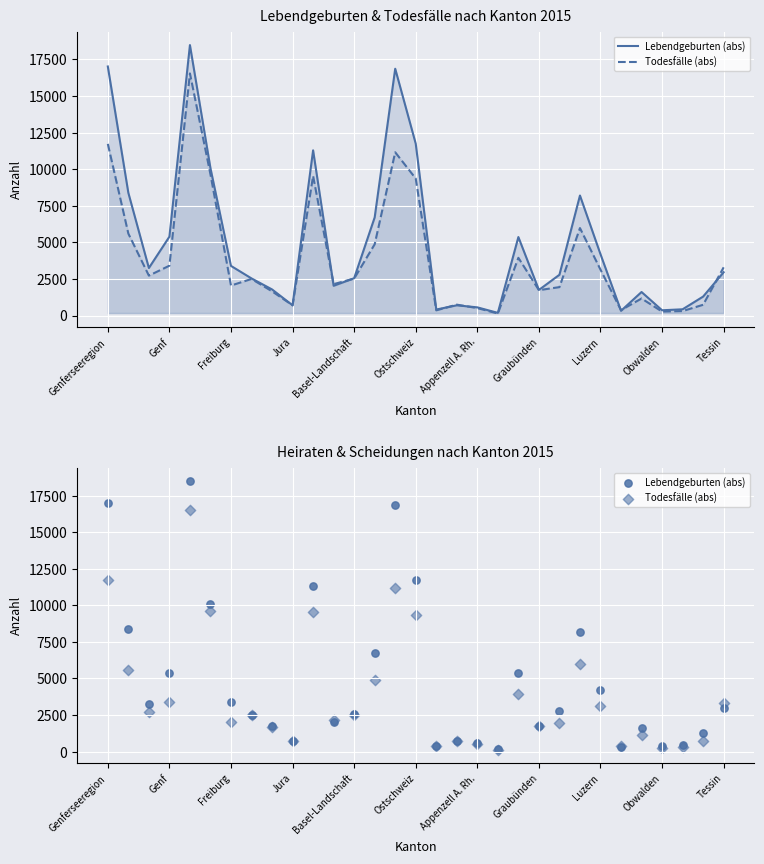

Which series contains the highest Y value?

Lebendgeburten (abs)